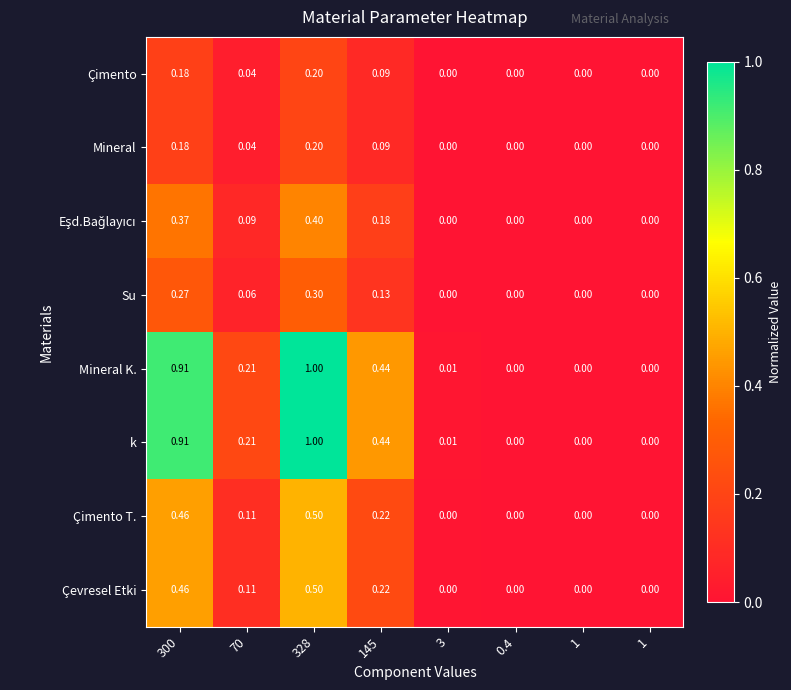

Count the number of data series in this chart.

8